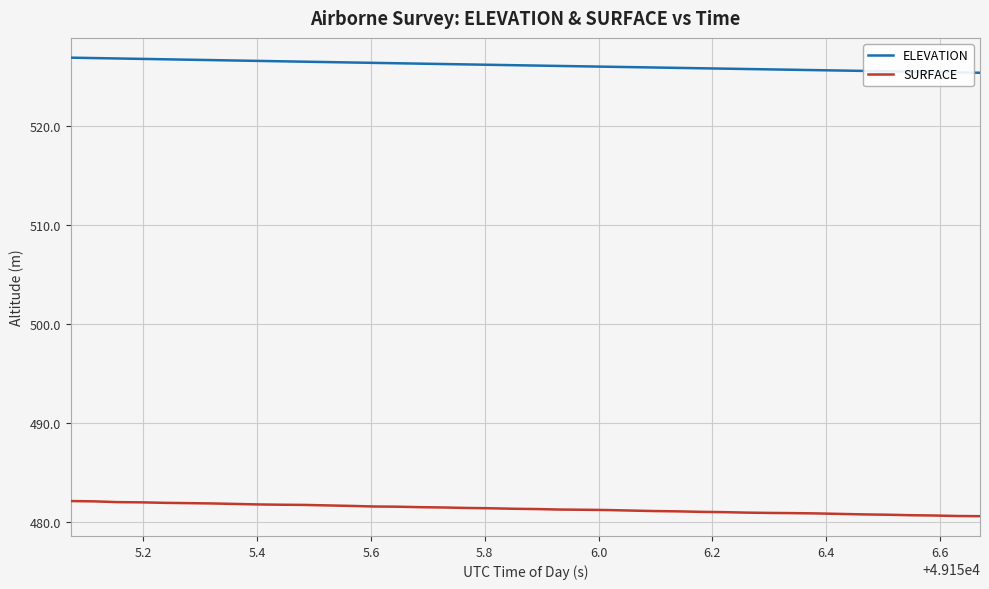

What is the maximum value for SURFACE?

482.1